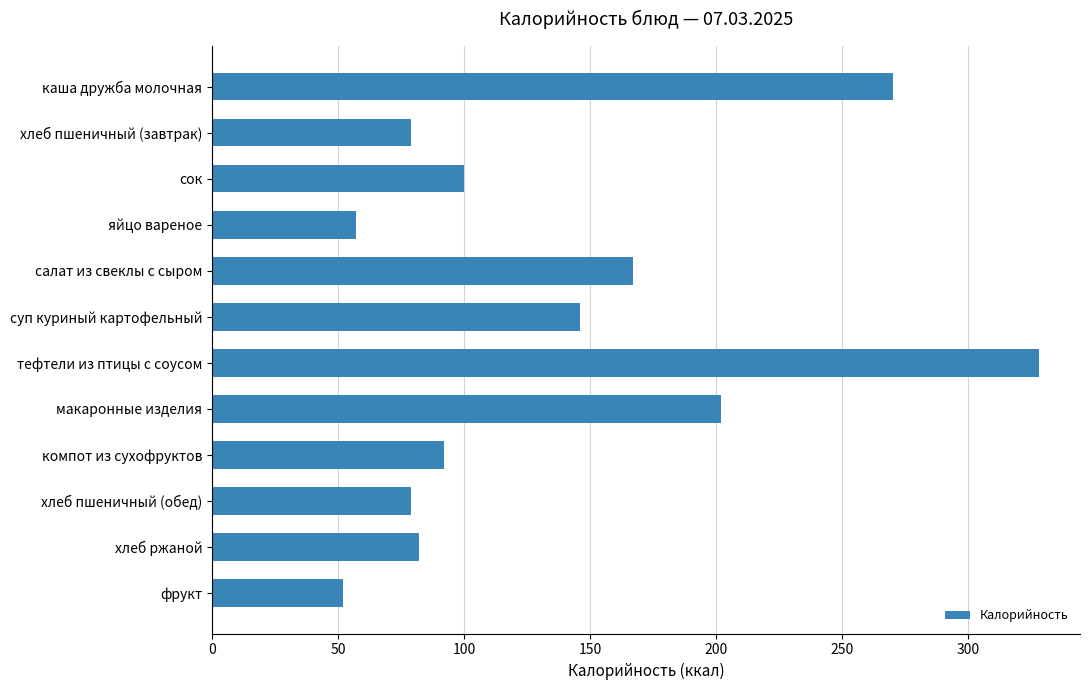

What is the difference between the second highest and minimum values?

218